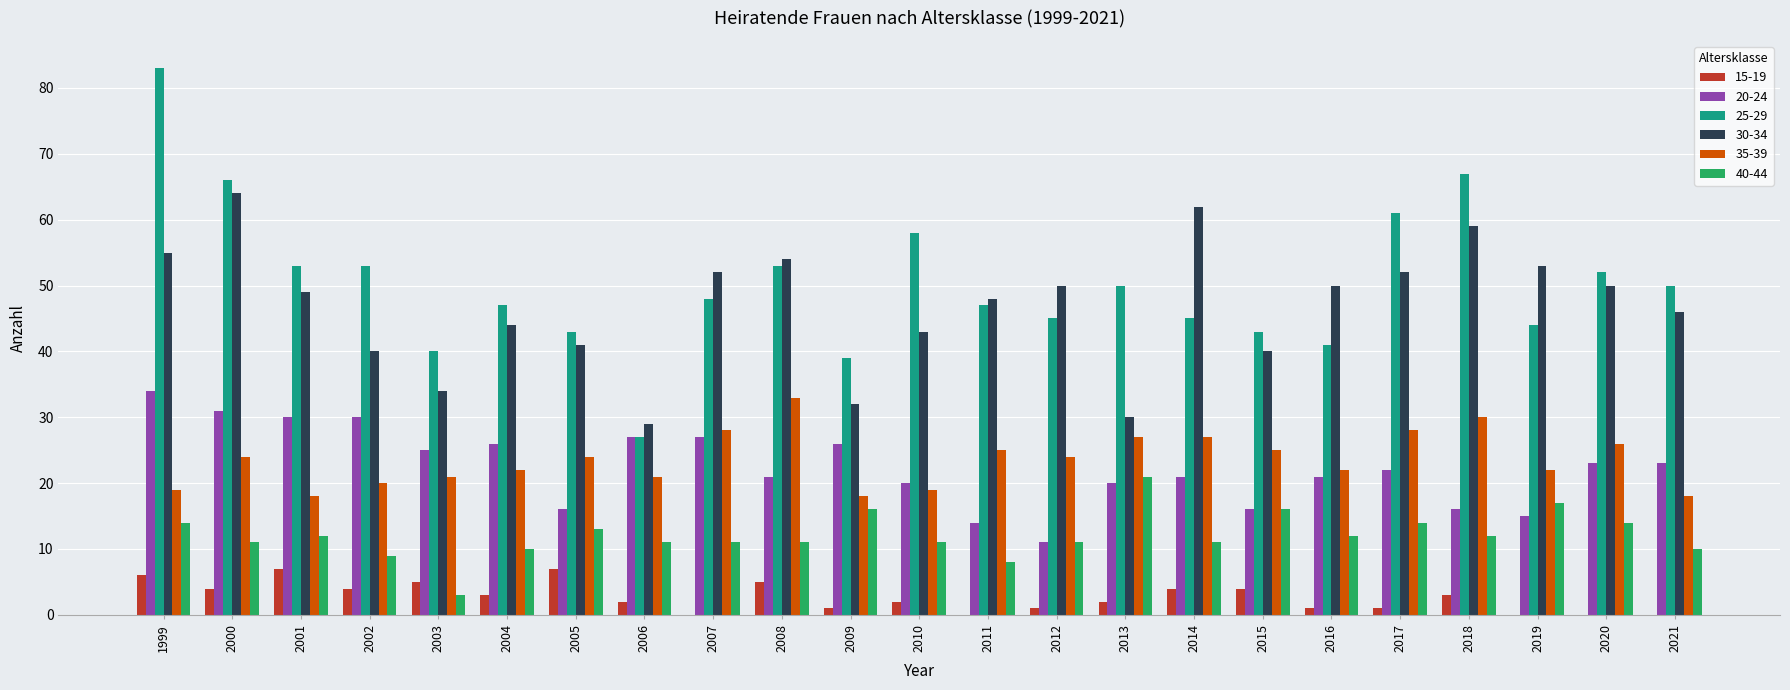

What is the sum of the 20-24 values at 2004 and 2000?

57